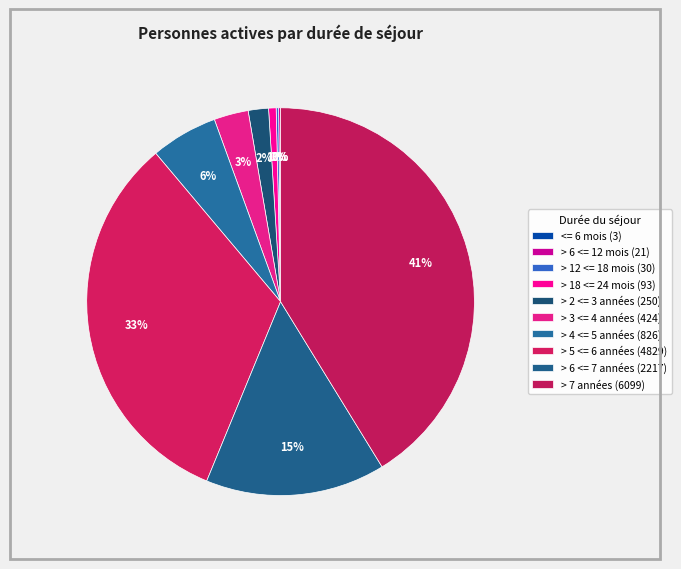

Is there any slice that represents more than half of the pie?

No